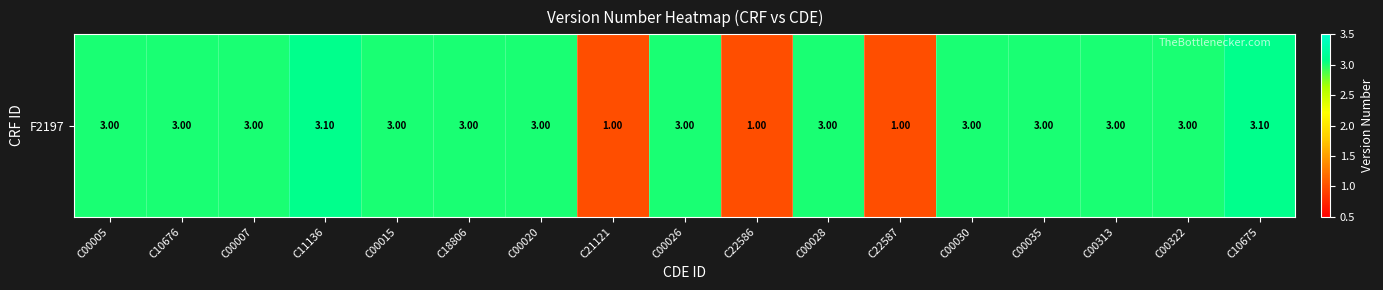

The chart shows a value of 3.0 at C18806. True or false?

True